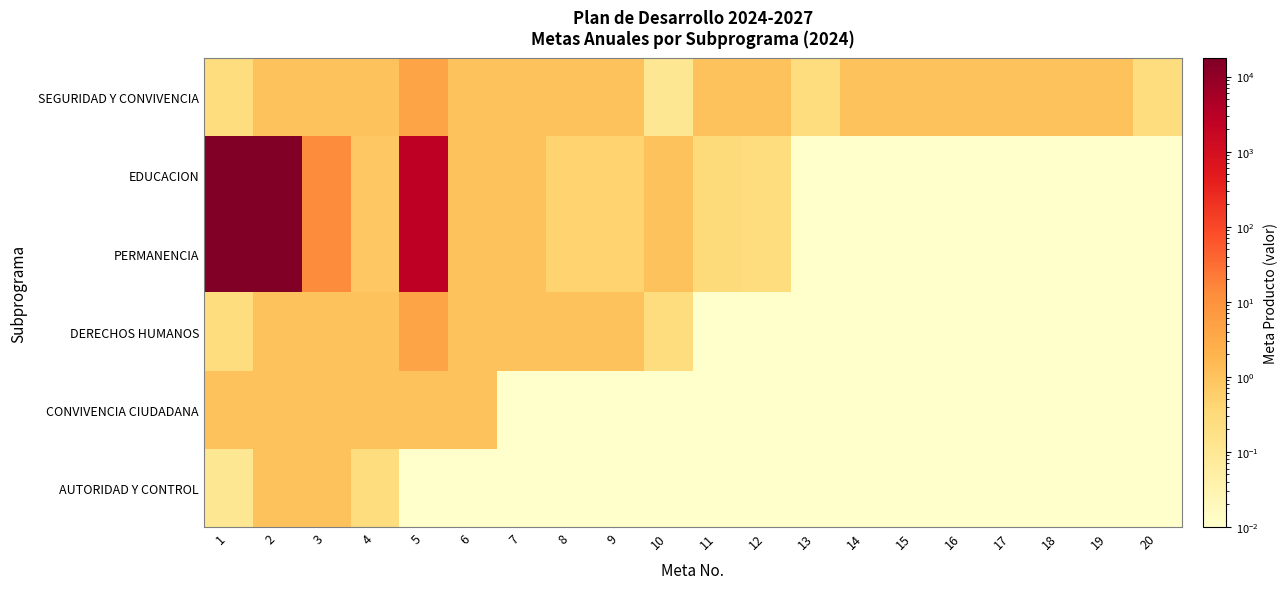

What is the difference between the highest and lowest values at 19?

1.0